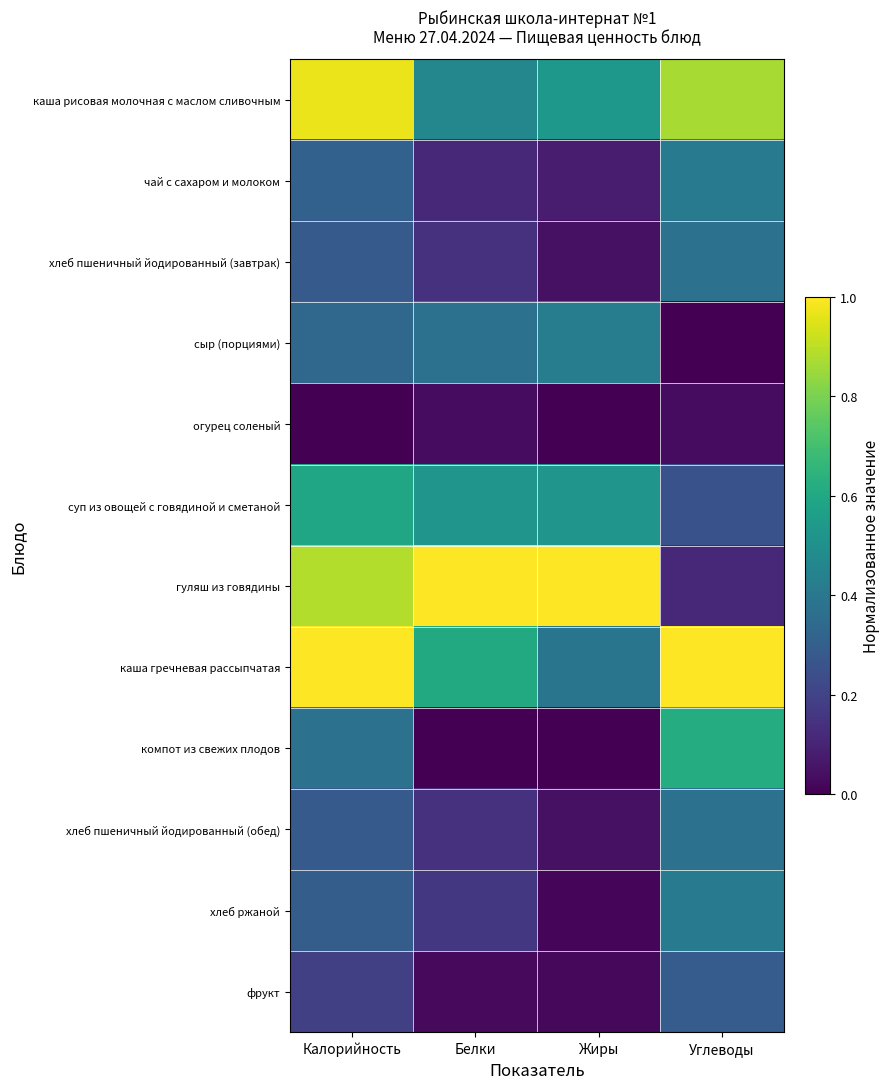

Reading left to right, what are all the values shown in this chart?

каша рисовая молочная с маслом сливочным: Калорийность=1.0	Белки=0.5	Жиры=0.5	Углеводы=0.9
чай с сахаром и молоком: Калорийность=0.3	Белки=0.1	Жиры=0.1	Углеводы=0.4
хлеб пшеничный йодированный (завтрак): Калорийность=0.3	Белки=0.1	Жиры=0.0	Углеводы=0.4
сыр (порциями): Калорийность=0.3	Белки=0.4	Жиры=0.4	Углеводы=0.0
огурец соленый: Калорийность=0.0	Белки=0.0	Жиры=0.0	Углеводы=0.0
суп из овощей с говядиной и сметаной: Калорийность=0.6	Белки=0.5	Жиры=0.5	Углеводы=0.3
гуляш из говядины: Калорийность=0.9	Белки=1.0	Жиры=1.0	Углеводы=0.1
каша гречневая рассыпчатая: Калорийность=1.0	Белки=0.6	Жиры=0.4	Углеводы=1.0
компот из свежих плодов: Калорийность=0.4	Белки=0.0	Жиры=0.0	Углеводы=0.6
хлеб пшеничный йодированный (обед): Калорийность=0.3	Белки=0.1	Жиры=0.0	Углеводы=0.4
хлеб ржаной: Калорийность=0.3	Белки=0.2	Жиры=0.0	Углеводы=0.4
фрукт: Калорийность=0.2	Белки=0.0	Жиры=0.0	Углеводы=0.3